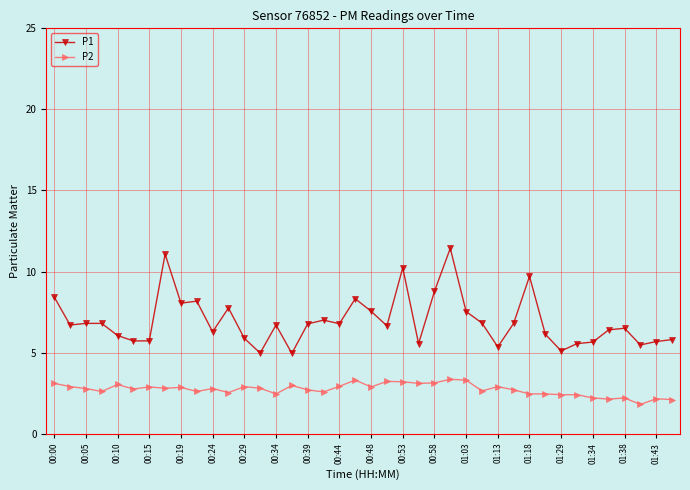

How many data points in P2 are less than 2?

1